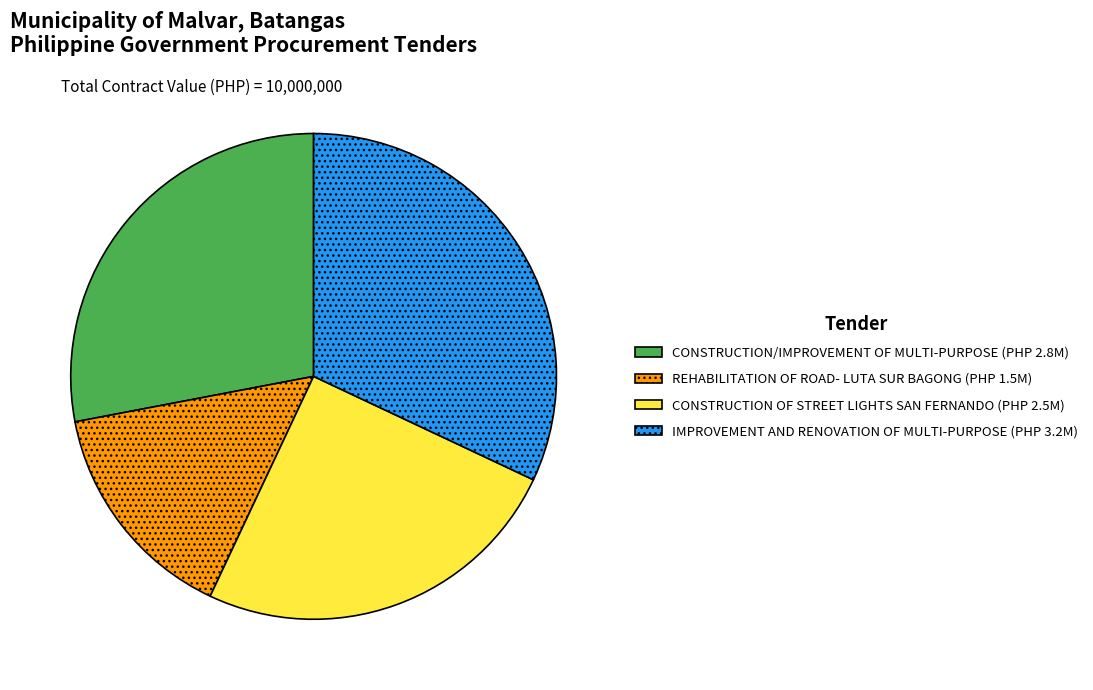

Is there a majority slice in this chart?

No